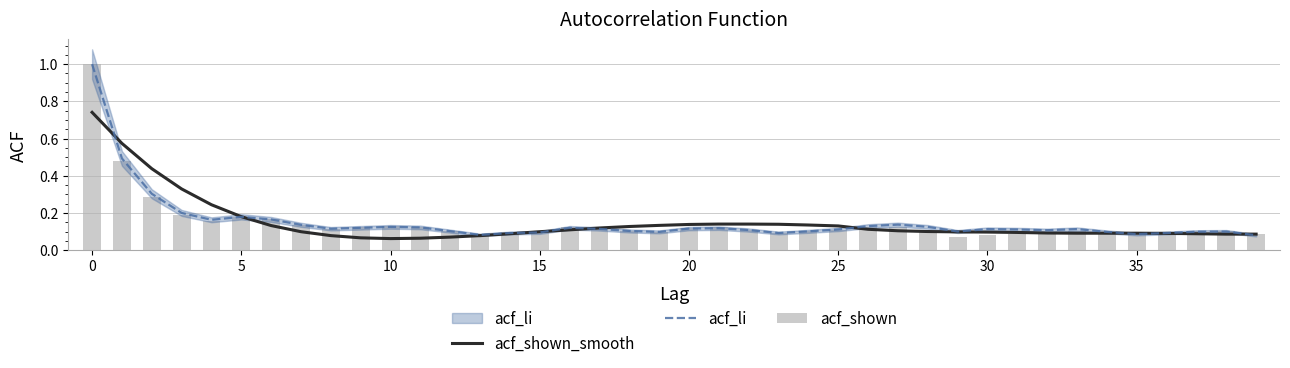

Which series changed the most between 23 and 35?

acf_shown_smooth